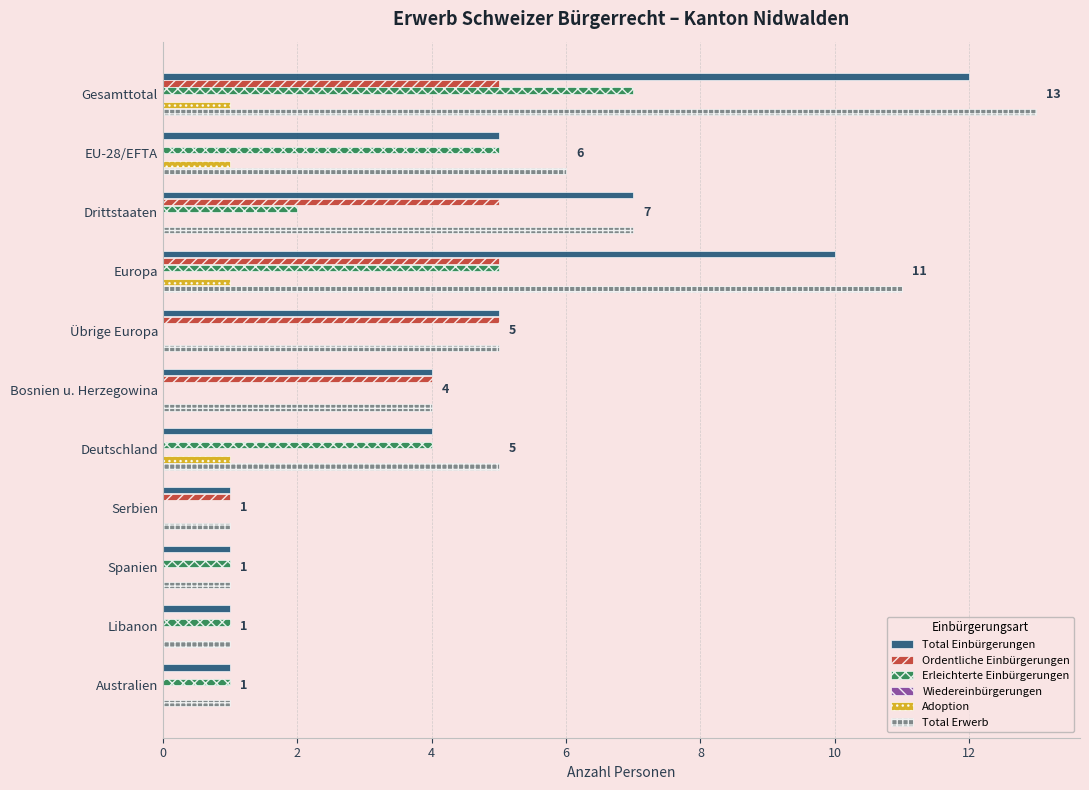

Between 4 and 9, which series saw the biggest shift?

Total Einbürgerungen